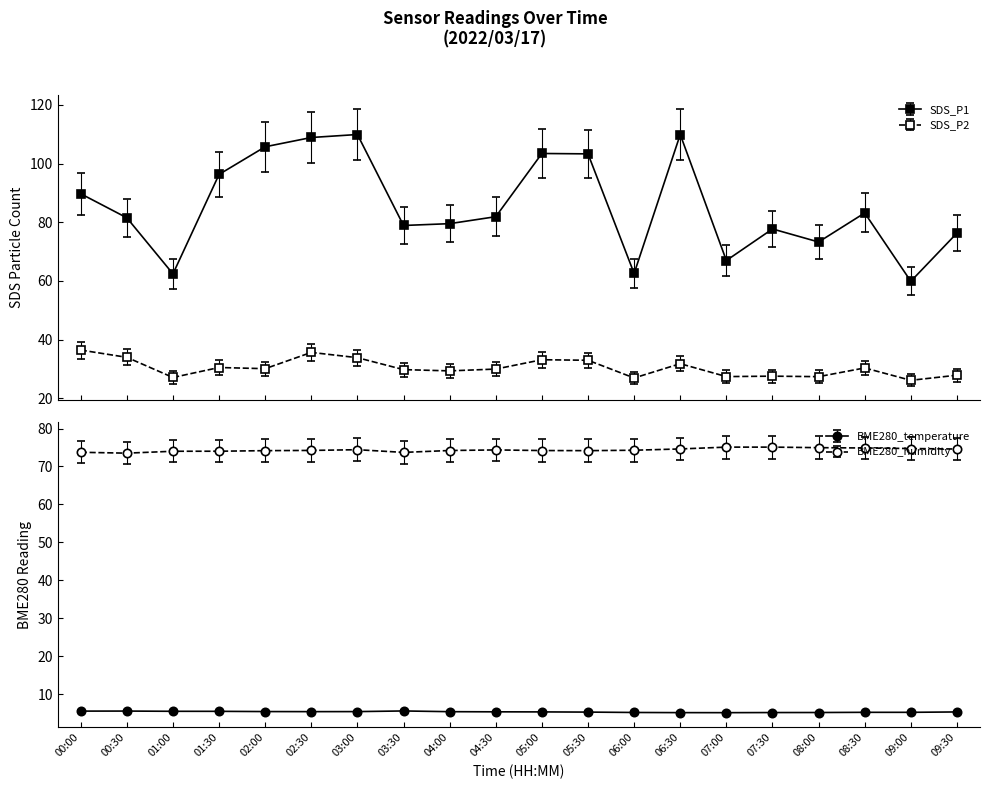

Reading right to left, what are all the values shown in this chart?

SDS_P1: 09:30=76.3	09:00=59.9	08:30=83.2	08:00=73.2	07:30=77.7	07:00=66.9	06:30=109.9	06:00=62.5	05:30=103.3	05:00=103.4	04:30=81.9	04:00=79.5	03:30=78.9	03:00=109.9	02:30=108.9	02:00=105.7	01:30=96.3	01:00=62.4	00:30=81.5	00:00=89.7
SDS_P2: 09:30=27.8	09:00=26.1	08:30=30.3	08:00=27.3	07:30=27.5	07:00=27.4	06:30=31.8	06:00=26.9	05:30=32.9	05:00=33.1	04:30=29.9	04:00=29.3	03:30=29.7	03:00=33.8	02:30=35.6	02:00=30.1	01:30=30.4	01:00=27.1	00:30=33.9	00:00=36.4
BME280_temperature: 09:30=5.3	09:00=5.2	08:30=5.2	08:00=5.2	07:30=5.2	07:00=5.1	06:30=5.1	06:00=5.2	05:30=5.3	05:00=5.3	04:30=5.3	04:00=5.4	03:30=5.6	03:00=5.4	02:30=5.4	02:00=5.4	01:30=5.5	01:00=5.5	00:30=5.5	00:00=5.5
BME280_humidity: 09:30=74.6	09:00=74.7	08:30=74.9	08:00=75.0	07:30=75.1	07:00=75.1	06:30=74.6	06:00=74.3	05:30=74.2	05:00=74.2	04:30=74.4	04:00=74.2	03:30=73.7	03:00=74.4	02:30=74.2	02:00=74.2	01:30=74.0	01:00=74.0	00:30=73.5	00:00=73.7